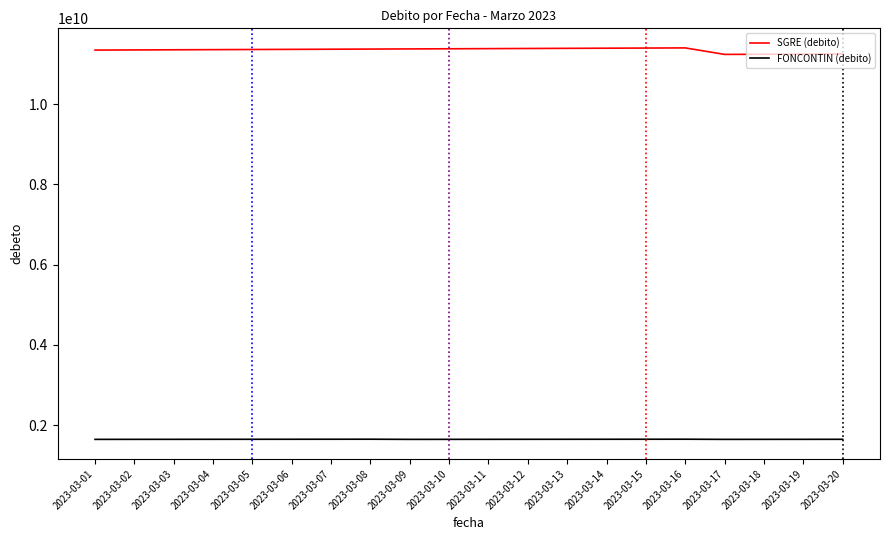

How many values in the SGRE (debito) series are below 11367909239?

10